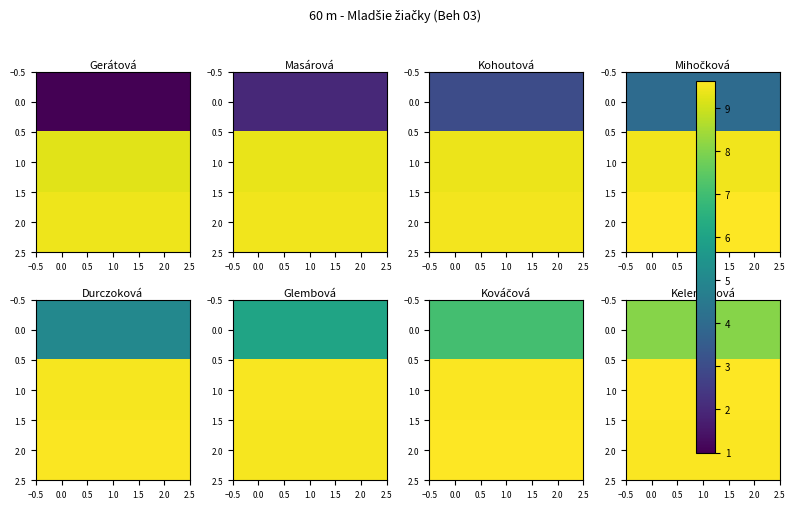

True or false: 1.0 has a value of 9.7 at 0.0.

True